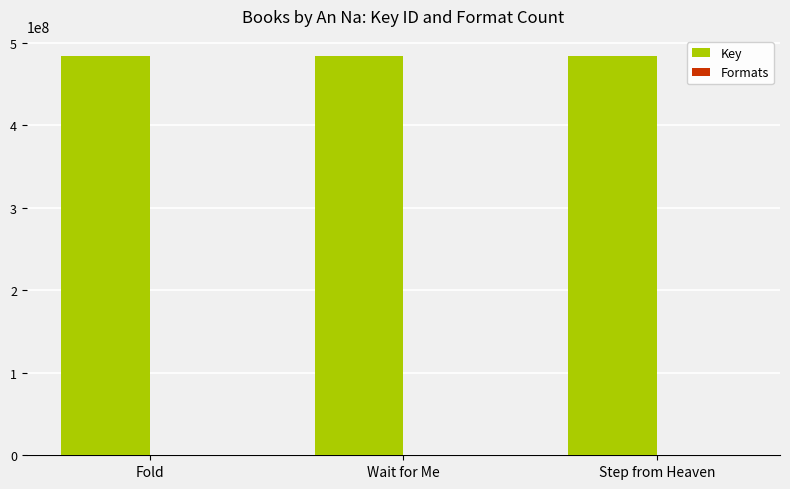

What is the sum of all Key values?

1452696770